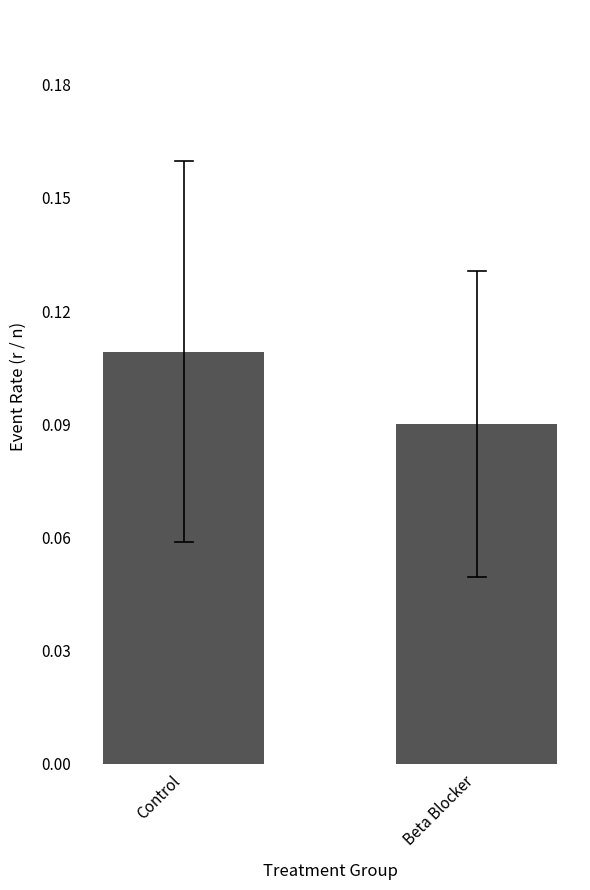

List the labels in order of value, smallest first.

Beta Blocker, Control